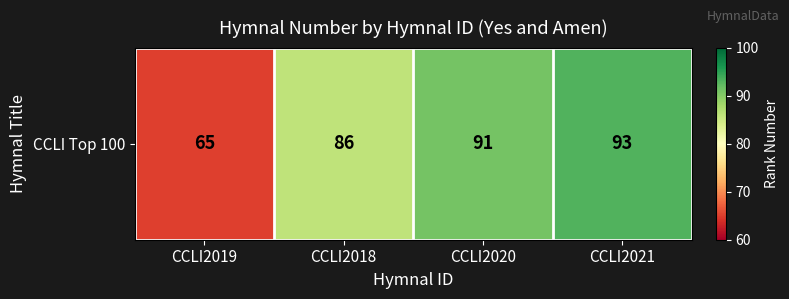

Reading left to right, extract all data points from this chart.

CCLI2019=65	CCLI2018=86	CCLI2020=91	CCLI2021=93